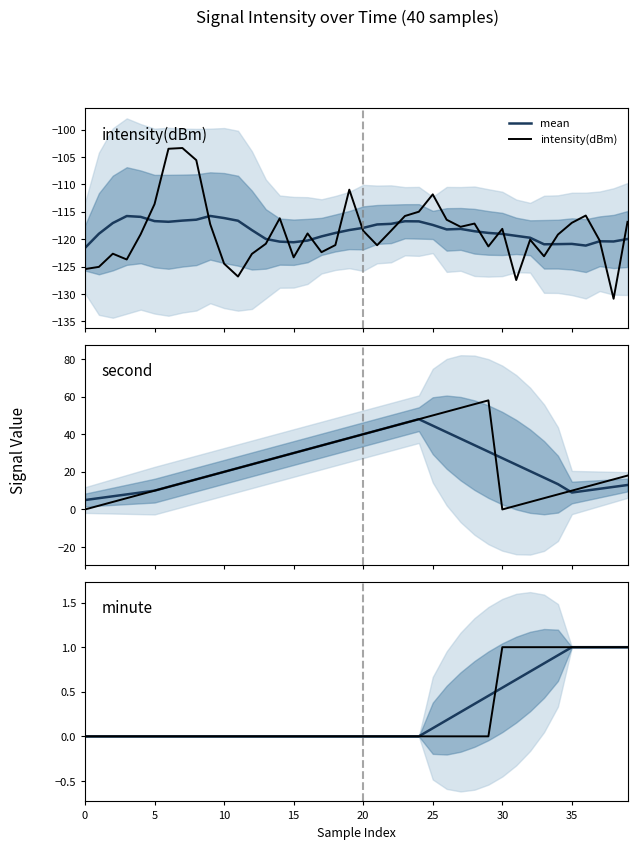

Which label corresponds to the largest value in the chart?

29